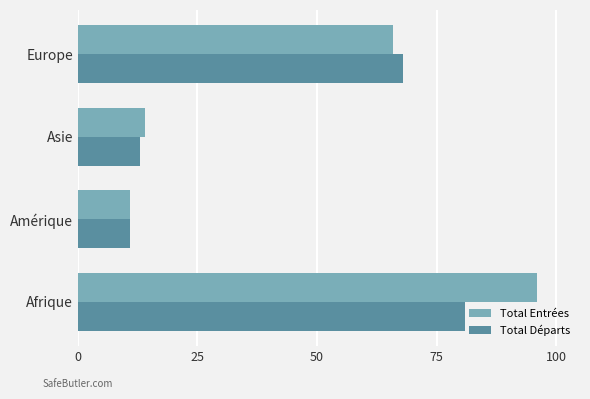

Rank the series by their average value, from highest to lowest.

Total Entrées, Total Départs